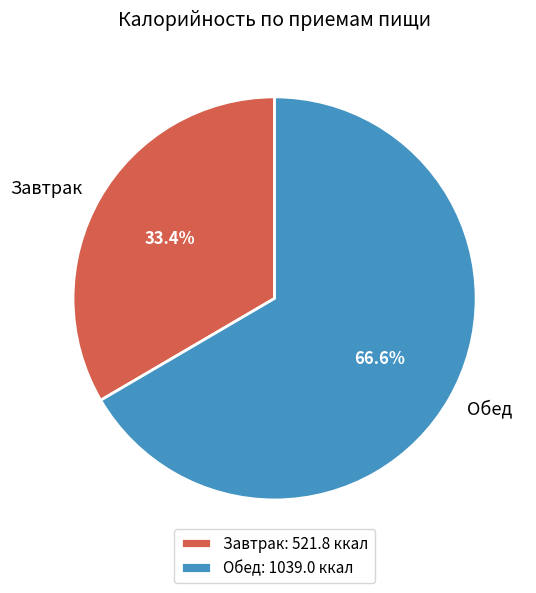

To the nearest percent, what is the difference between the largest and smallest slice percentages?

33%